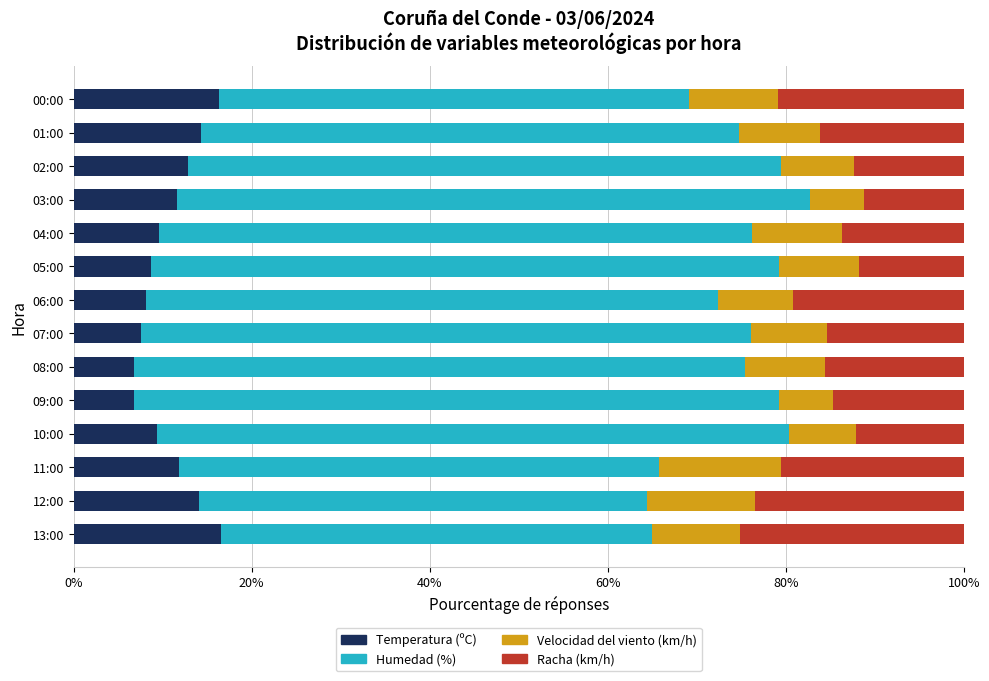

What are all the series names shown in the legend?

Temperatura (ºC), Humedad (%), Velocidad del viento (km/h), Racha (km/h)